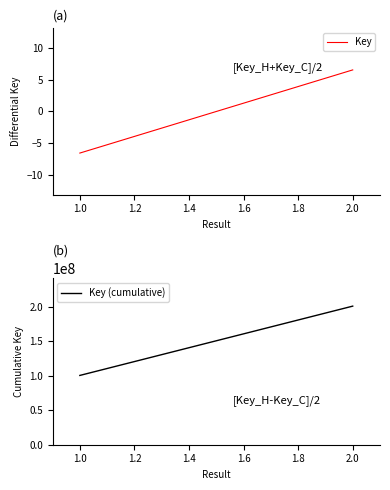

Reading left to right, list all the values displayed in this chart.

Key: -6.5	6.5
Key (cumulative): 100438650.0	200877313.0